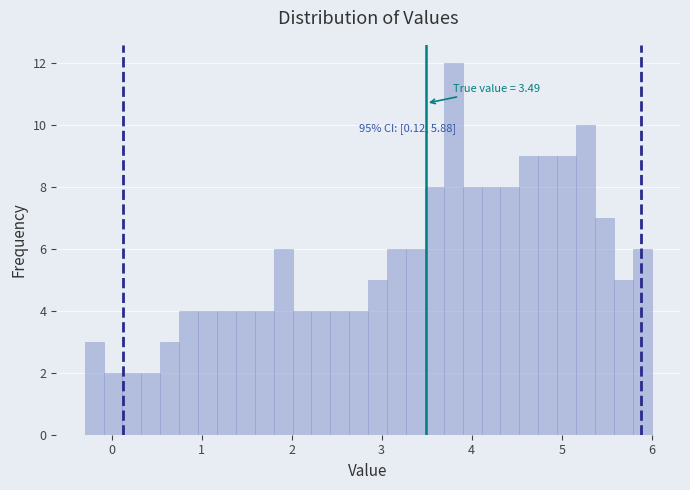

Around what value on the x-axis is the tallest bar? Give the approximate position of its centre, as read against the axis.

3.8